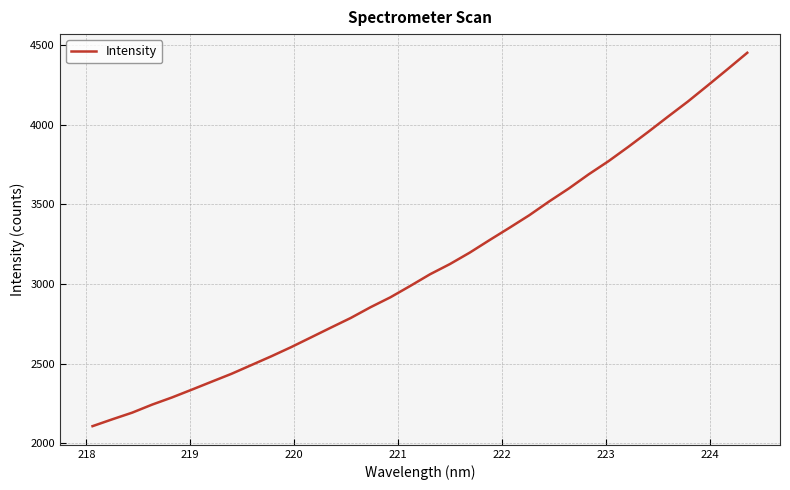

What is the maximum value shown in the chart?

4451.5